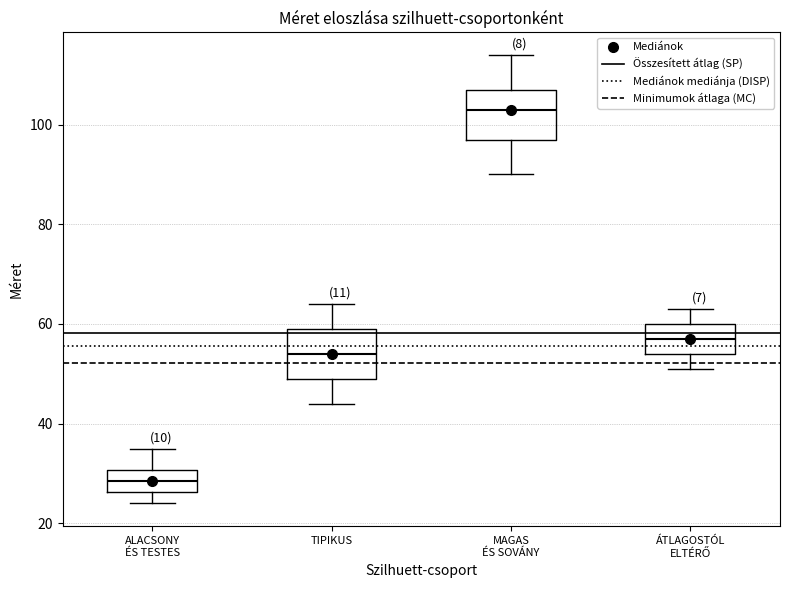

Reading left to right, transcribe this box plot: for each box, give where its median line is, the range the box spans, and where its two whiskers end, as read against the y-axis. The values are not printed on the chart, so give them approximately, as read against the axis.

ALACSONY ÉS TESTES: median 28, box 26 to 30, whiskers 24 to 36
TIPIKUS: median 54, box 50 to 60, whiskers 44 to 64
MAGAS ÉS SOVÁNY: median 104, box 98 to 108, whiskers 90 to 114
ÁTLAGOSTÓL ELTÉRŐ: median 58, box 54 to 60, whiskers 52 to 64